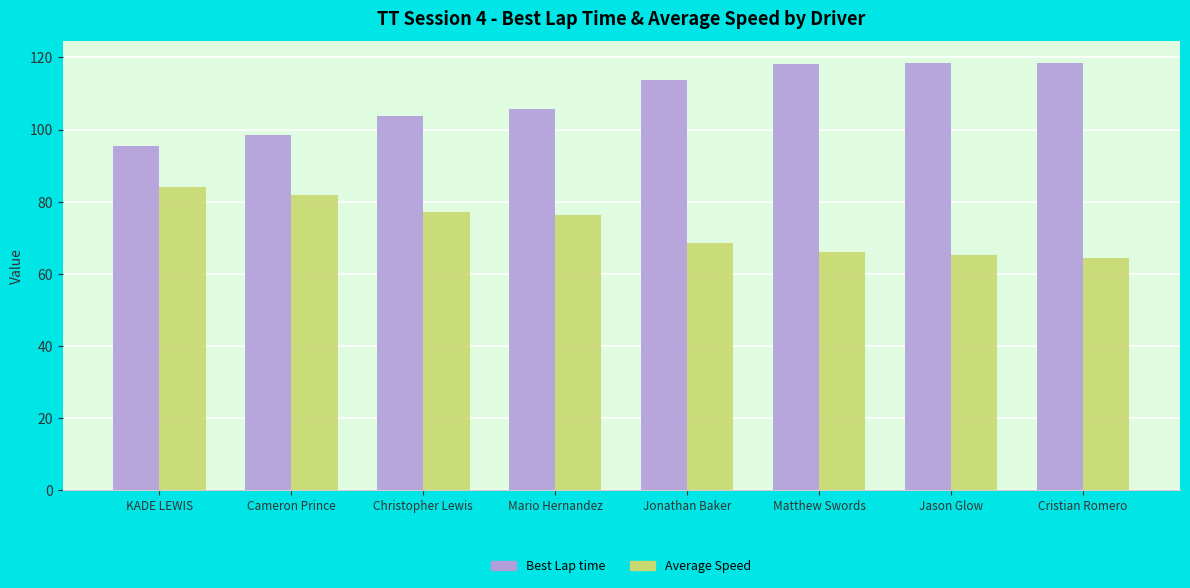

What is the maximum value for Average Speed?

84.2